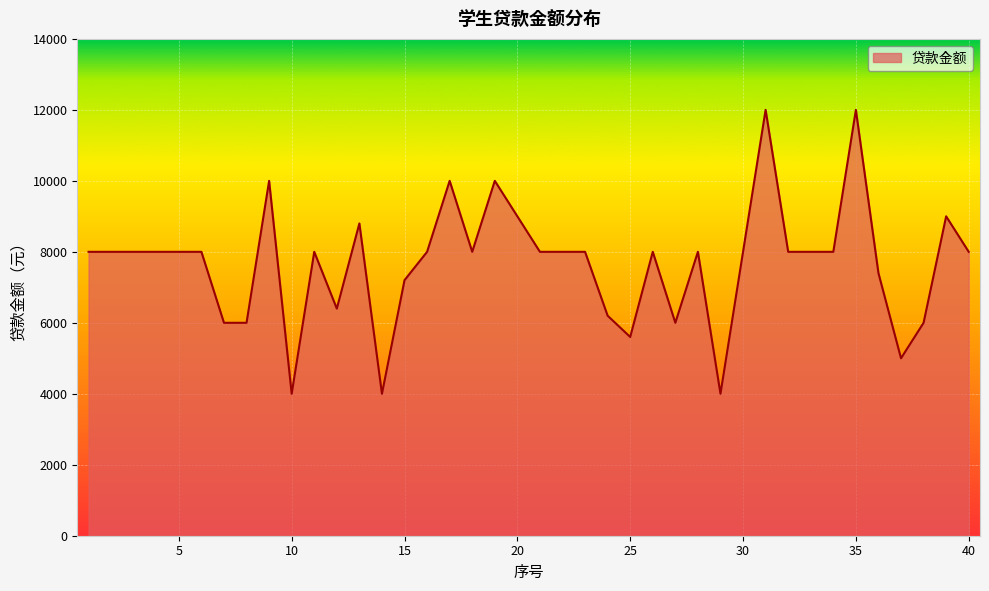

What is the greatest value displayed?

12000